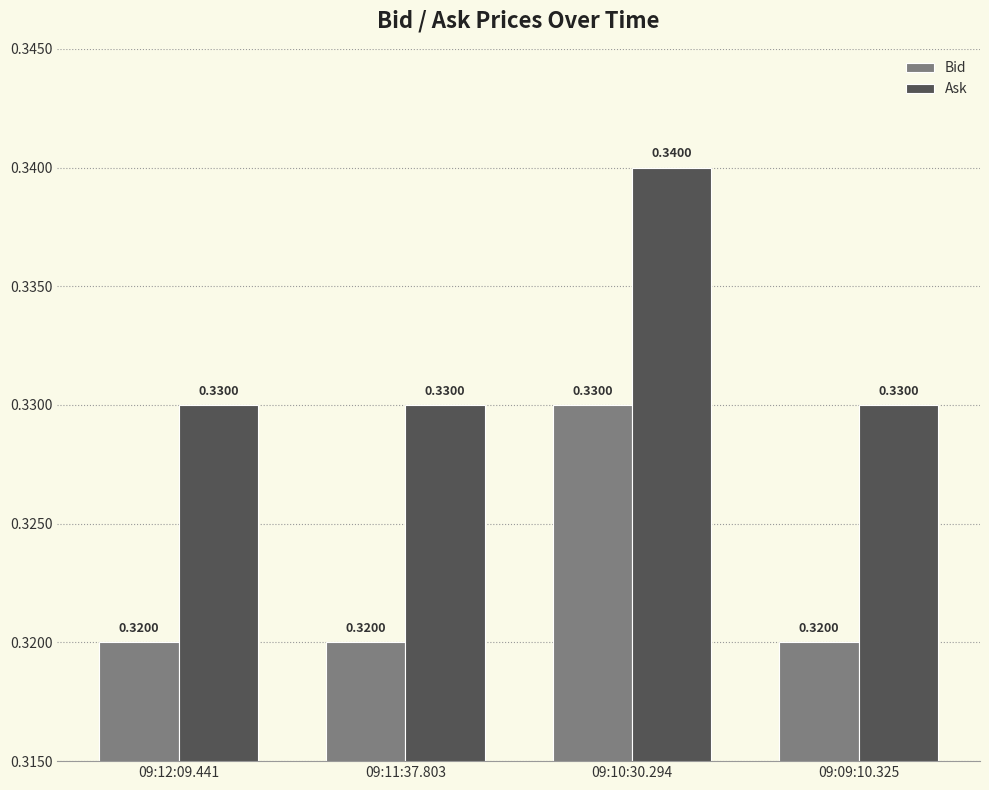

The Bid series shows 0.2 at 09:10:30.294. True or false?

False